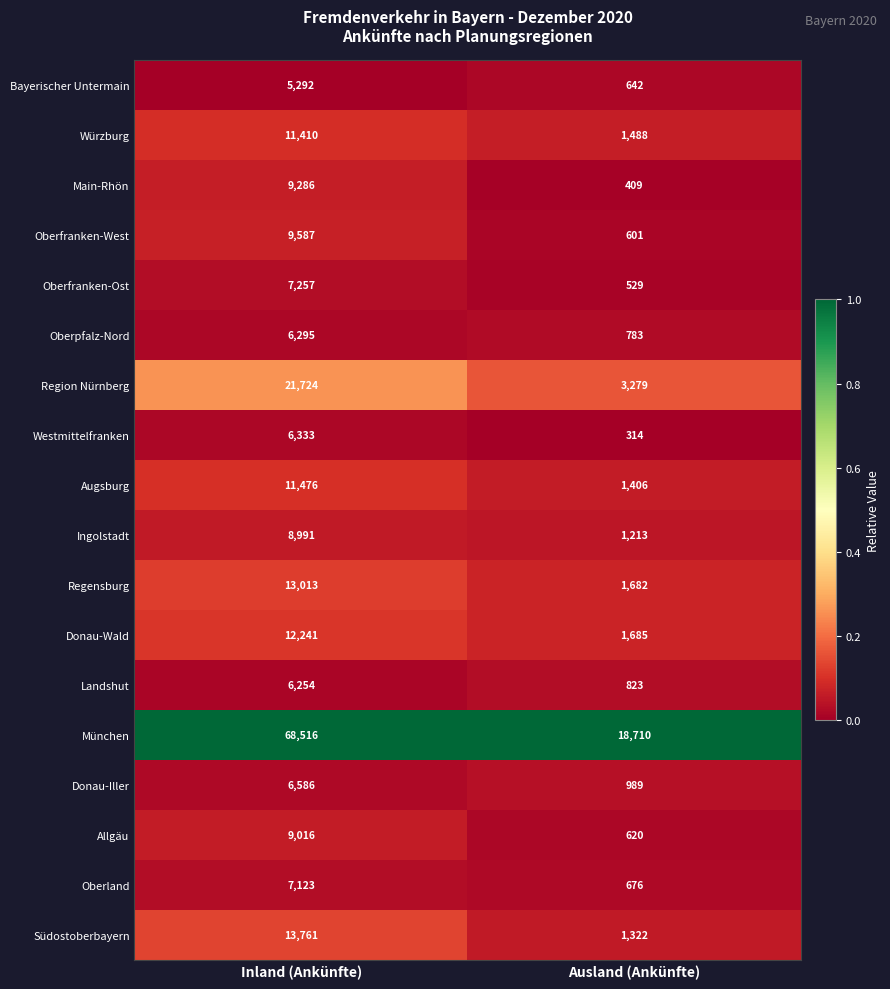

Which series has the largest range (max minus min)?

München